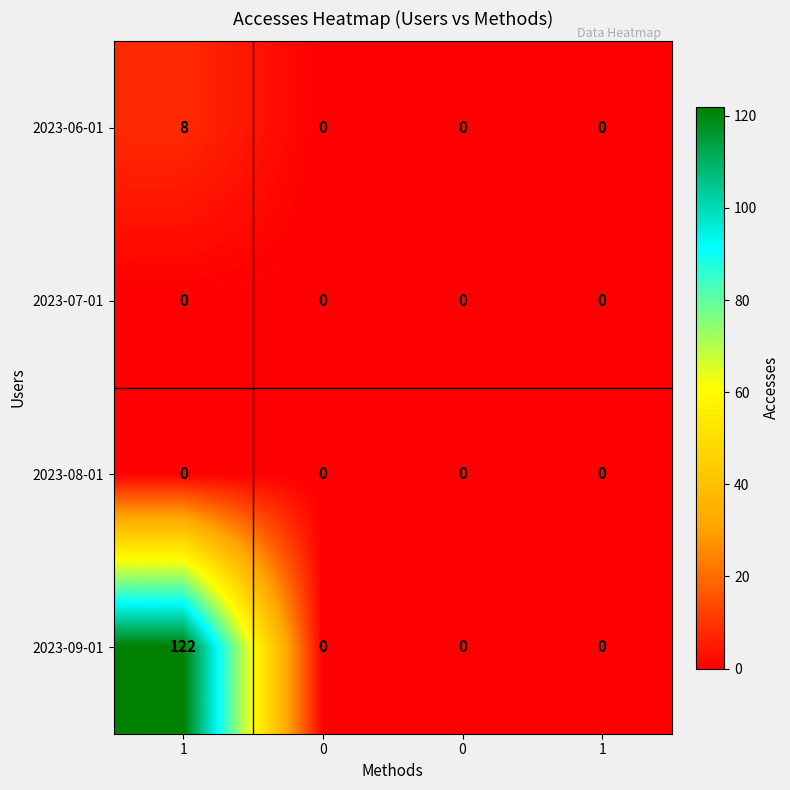

How many data points does each series have?

4